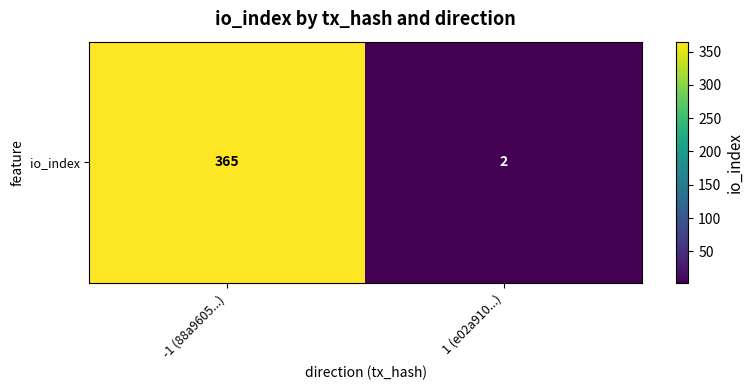

Reading left to right, extract all data points from this chart.

-1 (88a9605...)=365	1 (e02a910...)=2